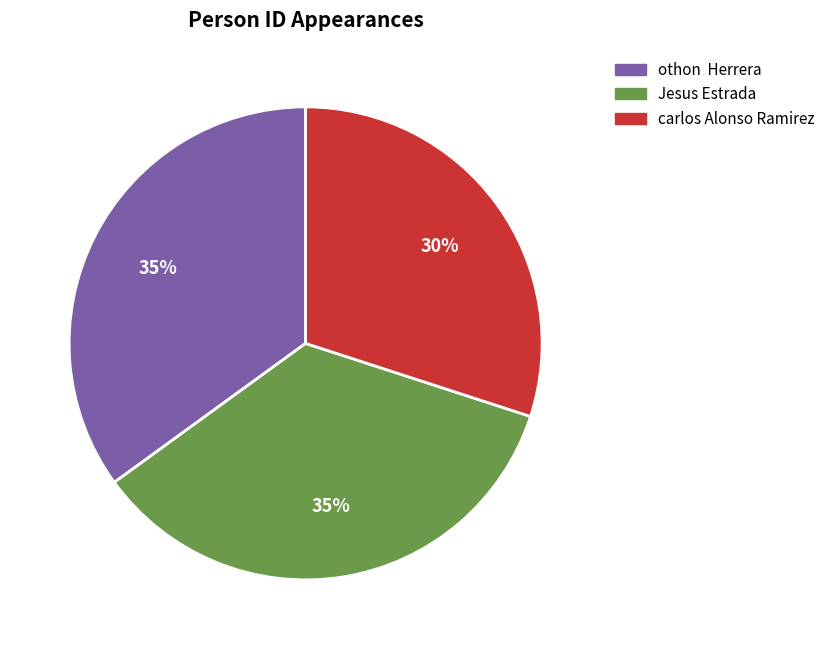

To the nearest percent, what portion does carlos Alonso Ramirez represent?

30%